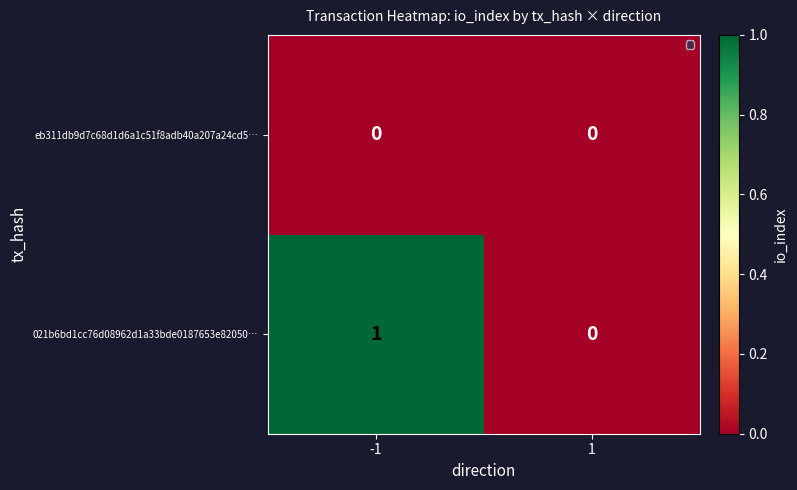

Reading left to right, transcribe all the data shown in this chart.

eb311db9d7c68d1d6a1c51f8adb40a207a24cd5…: -1=0	1=0
021b6bd1cc76d08962d1a33bde0187653e82050…: -1=1	1=0